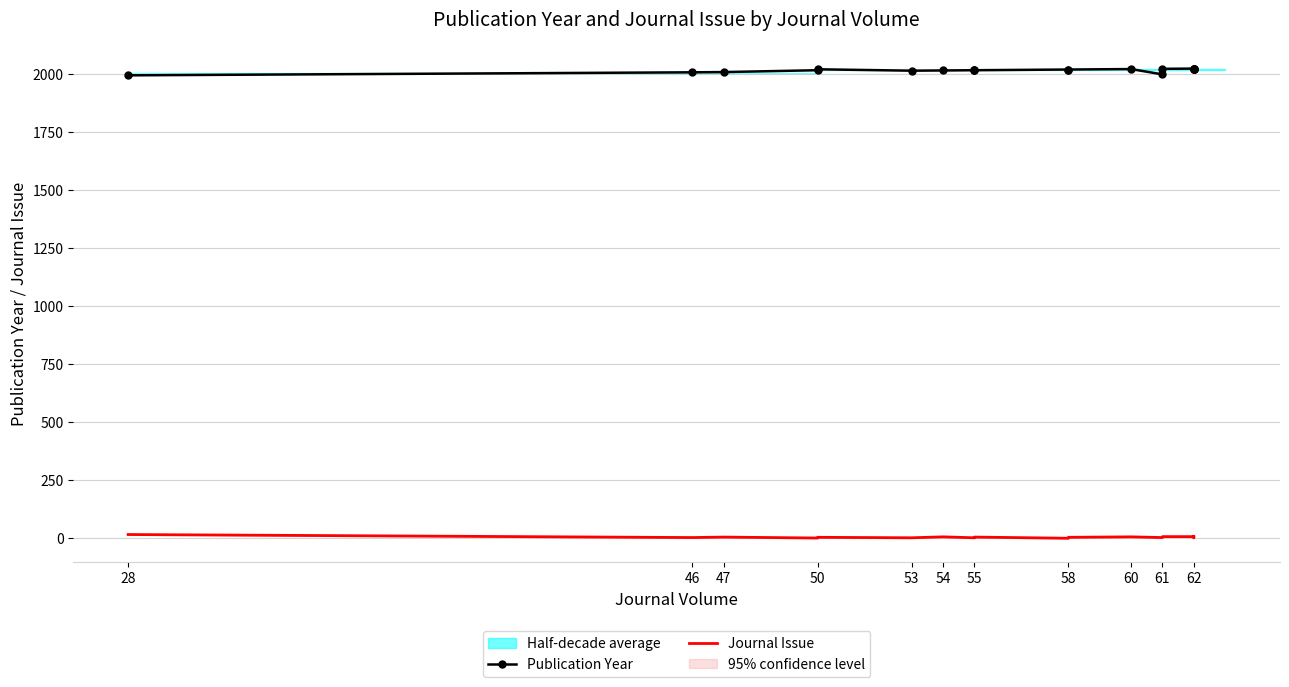

What is the greatest value displayed?

2022